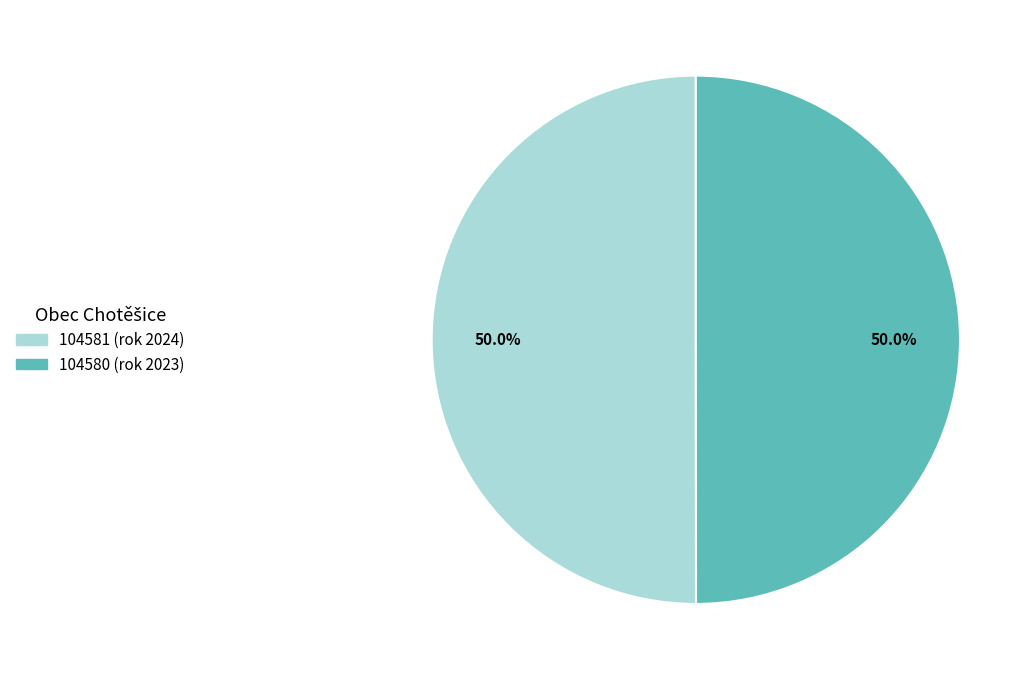

To the nearest percent, what is the average slice percentage?

50%